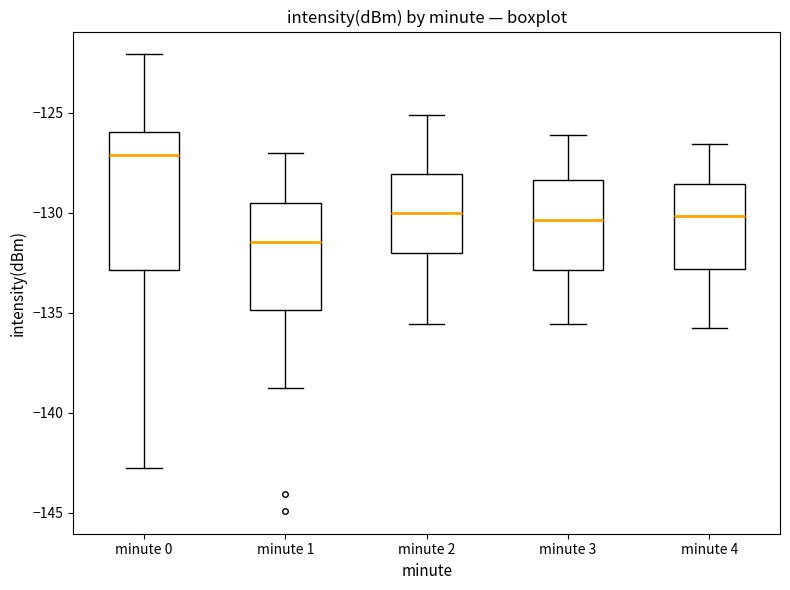

Reading left to right, read every box against the y-axis: the position of its median line, the range the box covers, and the ends of its whiskers. The values are not printed on the chart, so give them approximately, as read against the axis.

minute 0: median -127.0, box -133.0 to -126.0, whiskers -143.0 to -122.0
minute 1: median -131.5, box -135.0 to -129.5, whiskers -139.0 to -127.0
minute 2: median -130.0, box -132.0 to -128.0, whiskers -135.5 to -125.0
minute 3: median -130.5, box -133.0 to -128.5, whiskers -135.5 to -126.0
minute 4: median -130.0, box -133.0 to -128.5, whiskers -136.0 to -126.5